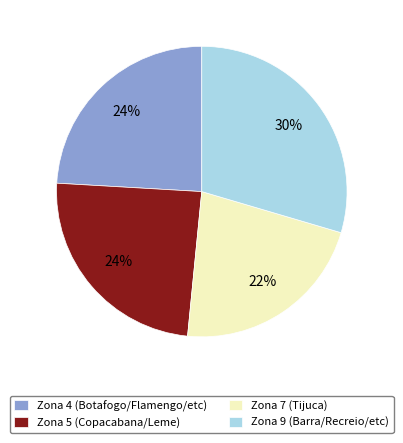

How many slices are in this pie chart?

4